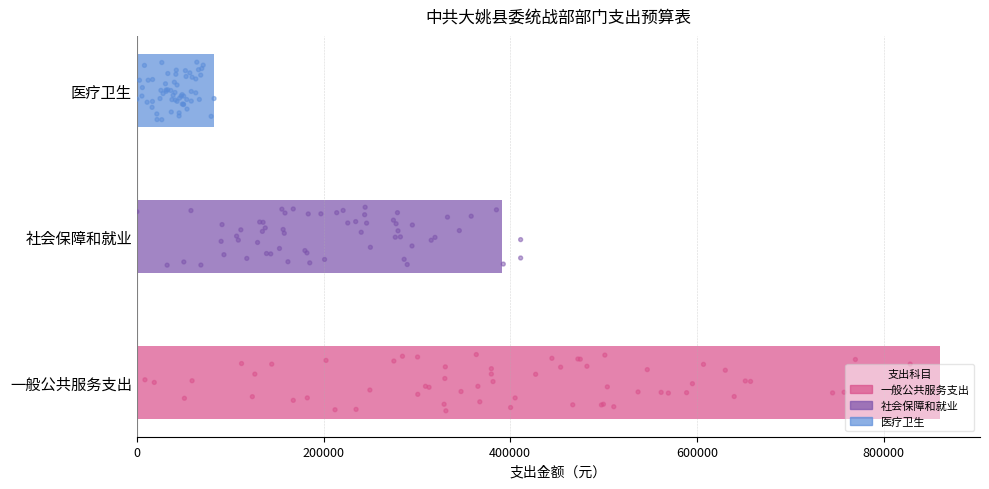

What is the change in value from 社会保障和就业 to 医疗卫生?

-309048